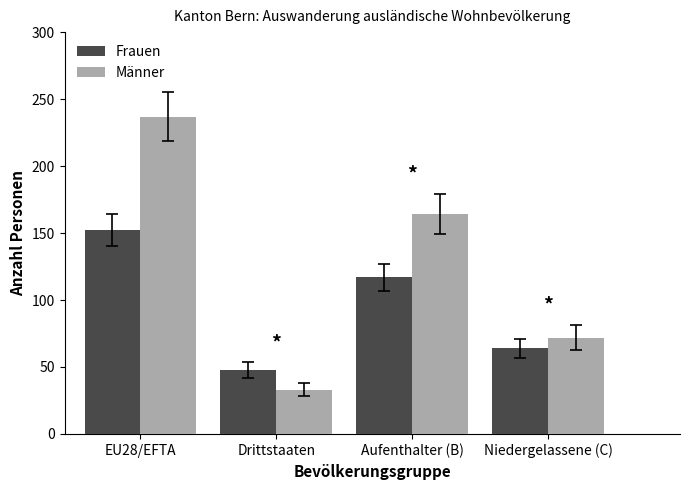

Rank the categories by Frauen value from highest to lowest.

EU28/EFTA, Aufenthalter (B), Niedergelassene (C), Drittstaaten